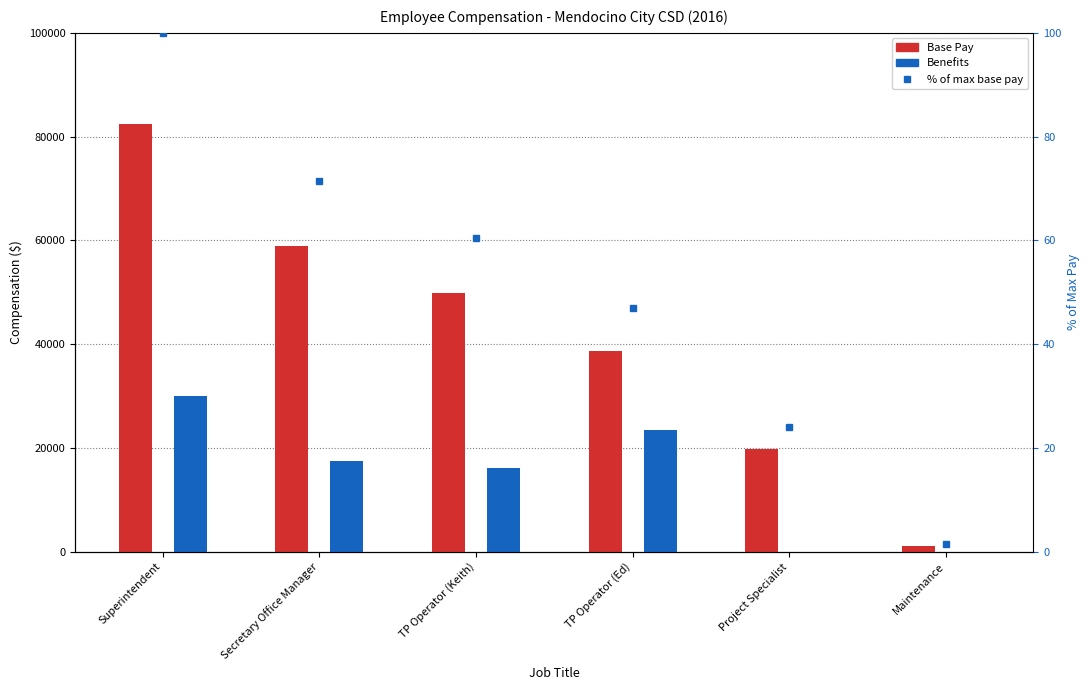

What is the average value of the Base Pay series?

41870